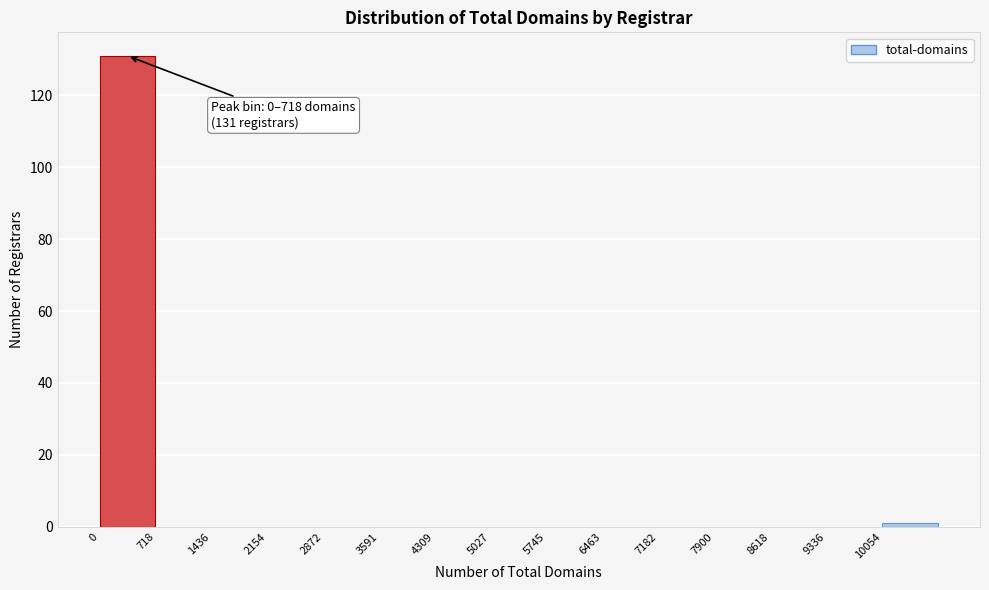

Over which range of the x-axis is the bar tallest?

0 to 700